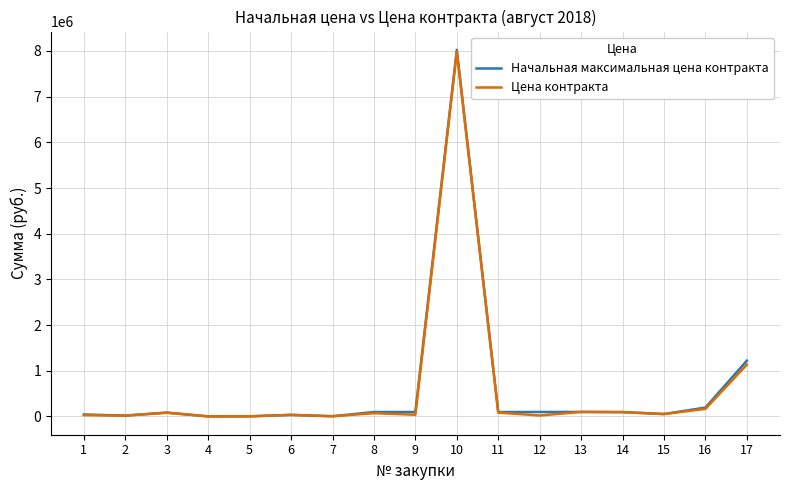

Count the number of categories in the chart.

17